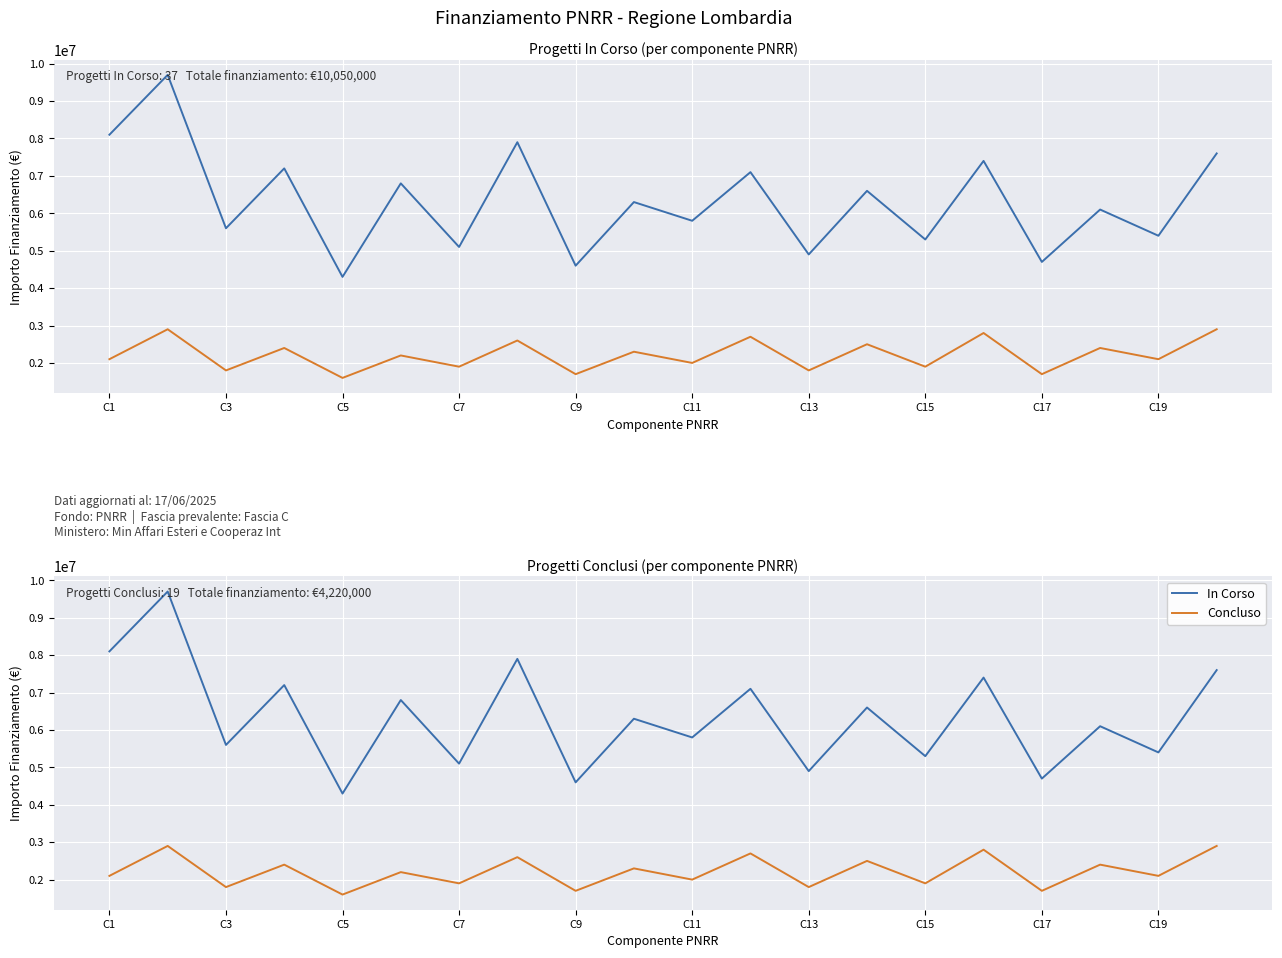

Is the value of In Corso at C11 greater than the value of Concluso at C1?

Yes